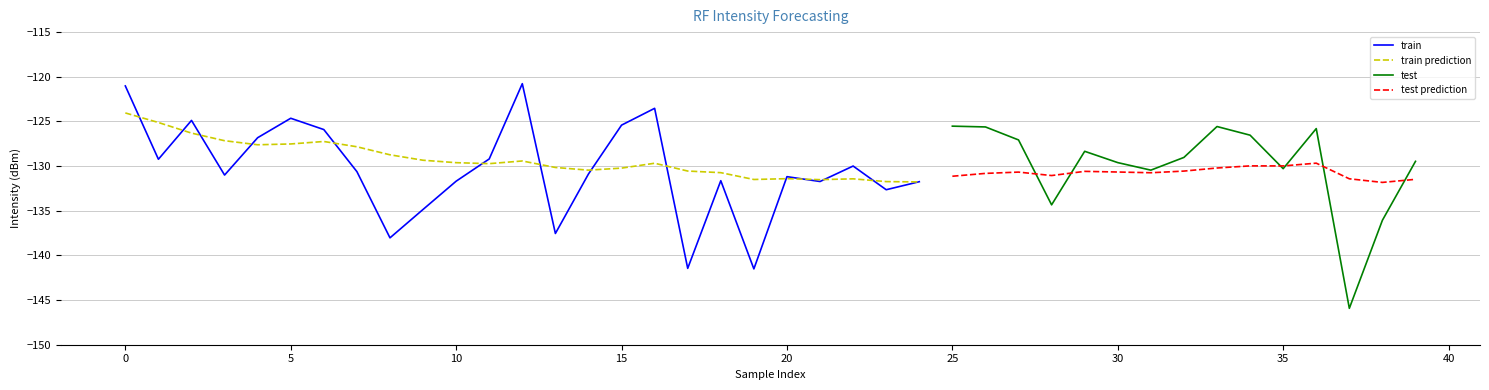

What is the lowest value of the train series?

-141.5